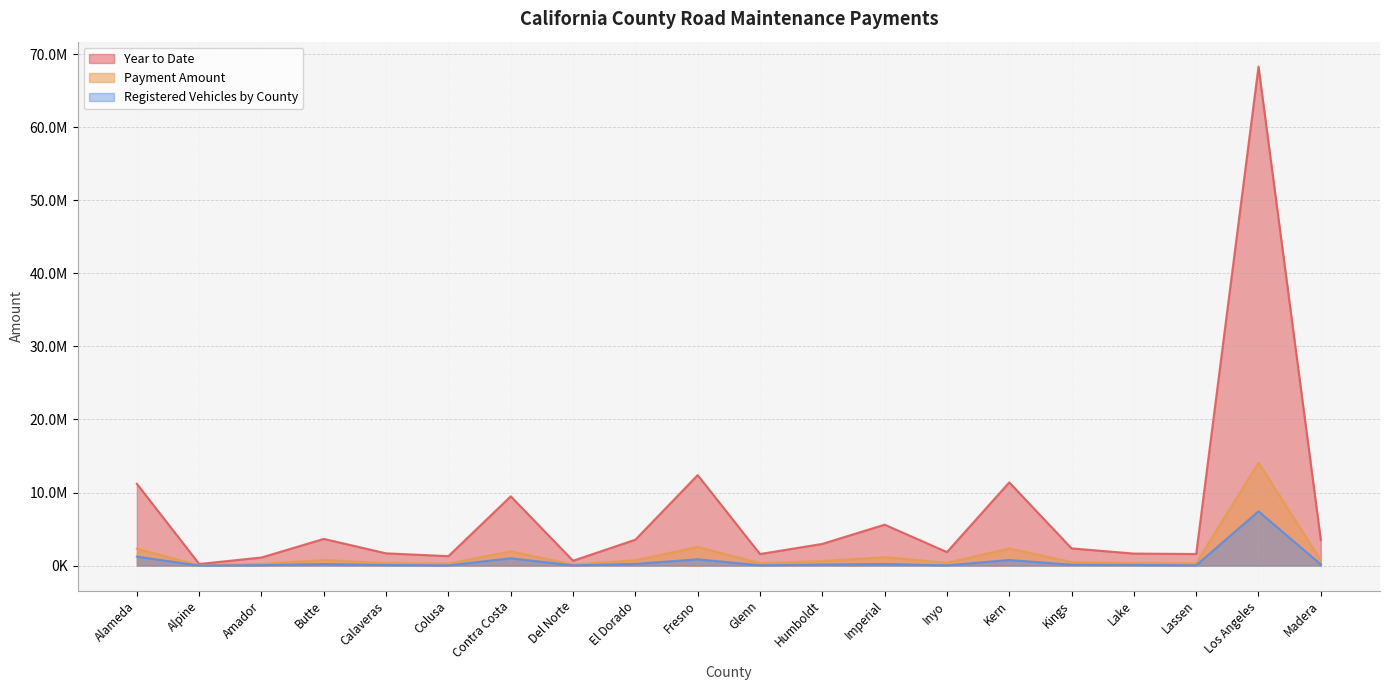

Rank the series by their maximum value, from lowest to highest.

Registered Vehicles by County, Payment Amount, Year to Date